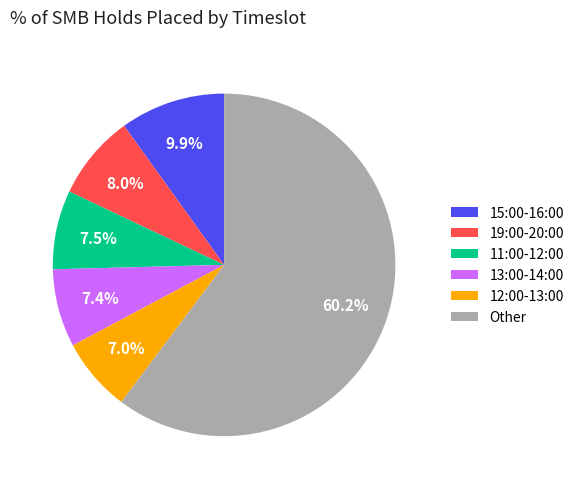

What is the largest slice in the pie chart?

Other